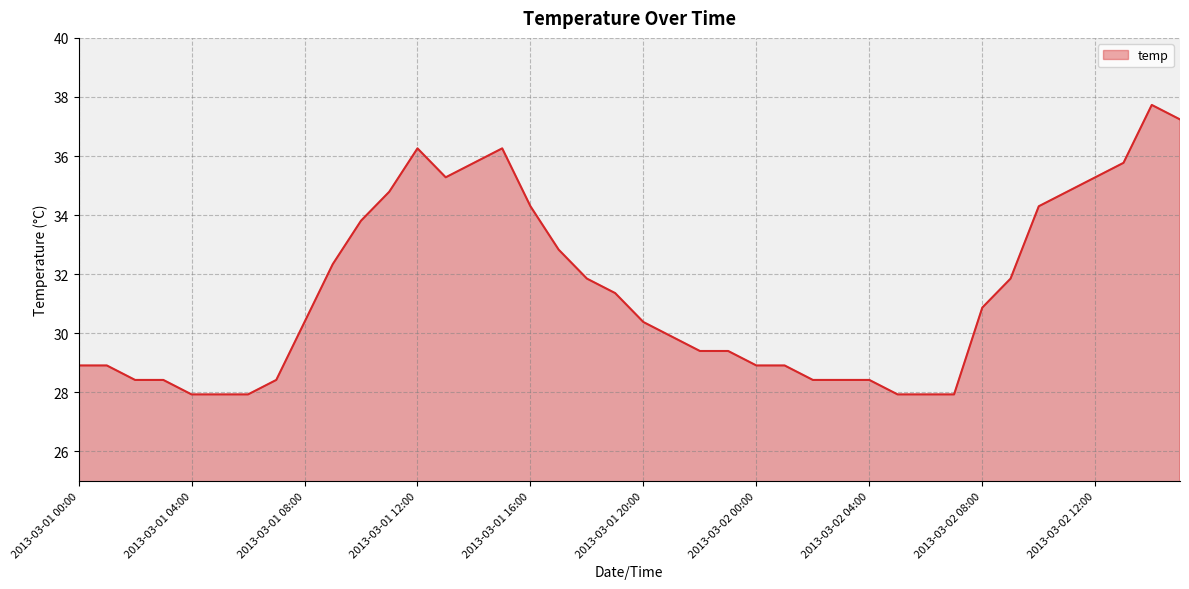

What is the difference between the maximum and minimum values?

9.8